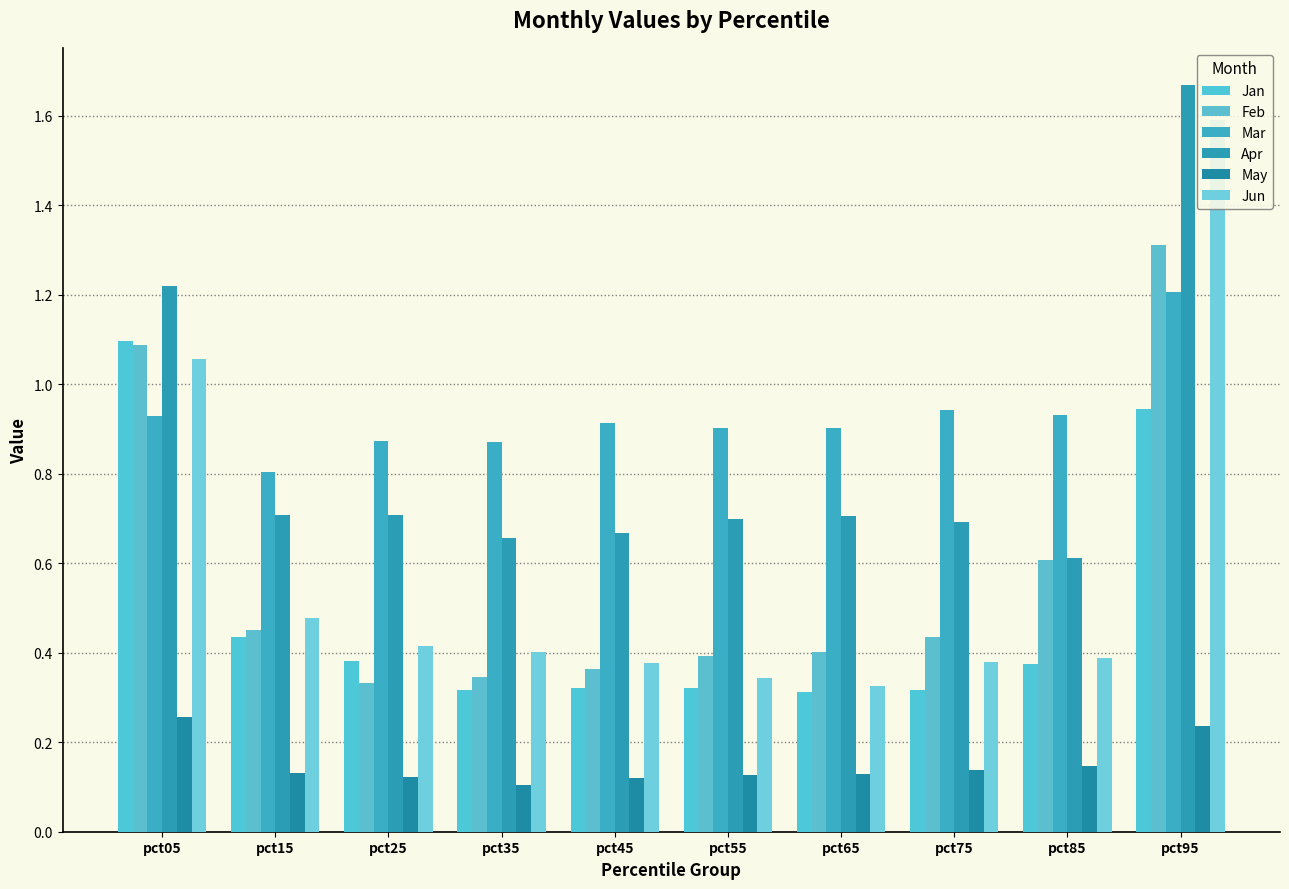

What is the difference between the second highest and minimum values in the Apr series?

0.6